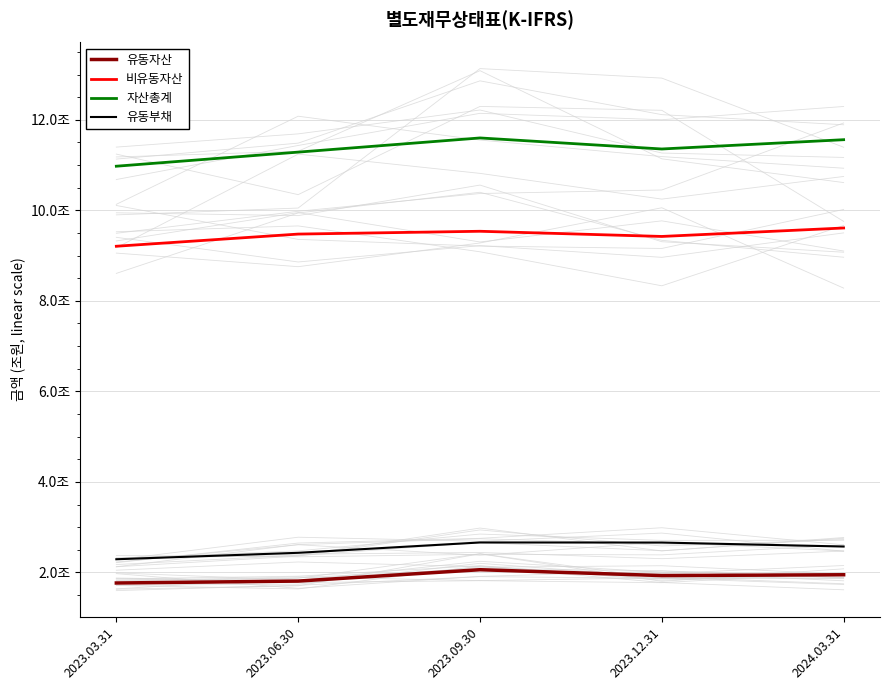

Read the 유동자산 value at 2024.03.31, to the nearest 10.

1950248097160